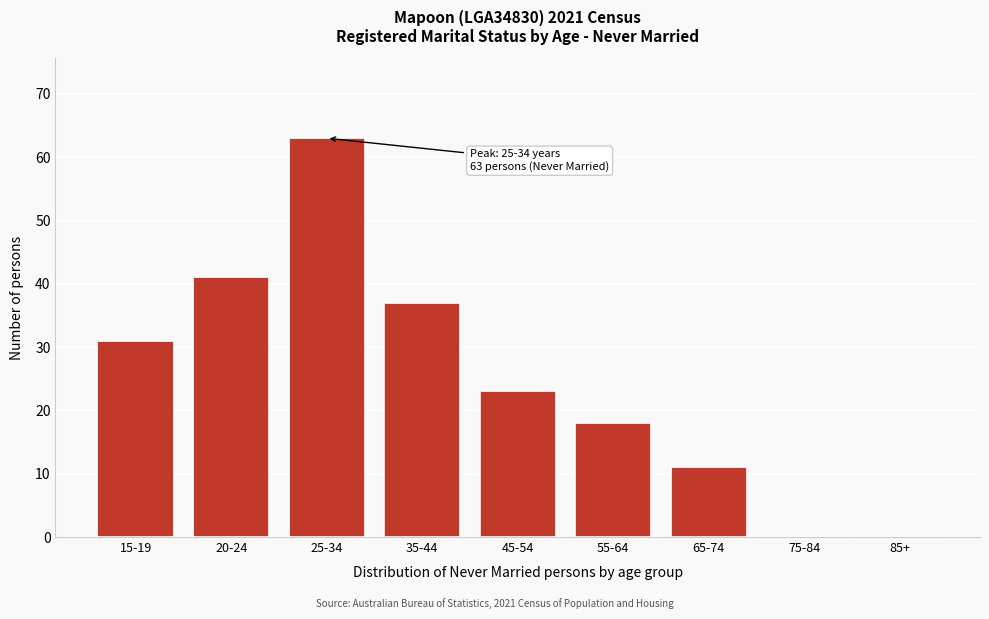

Reading left to right, extract all data points from this chart.

15-19=31	20-24=41	25-34=63	35-44=37	45-54=23	55-64=18	65-74=11	75-84=0	85+=0